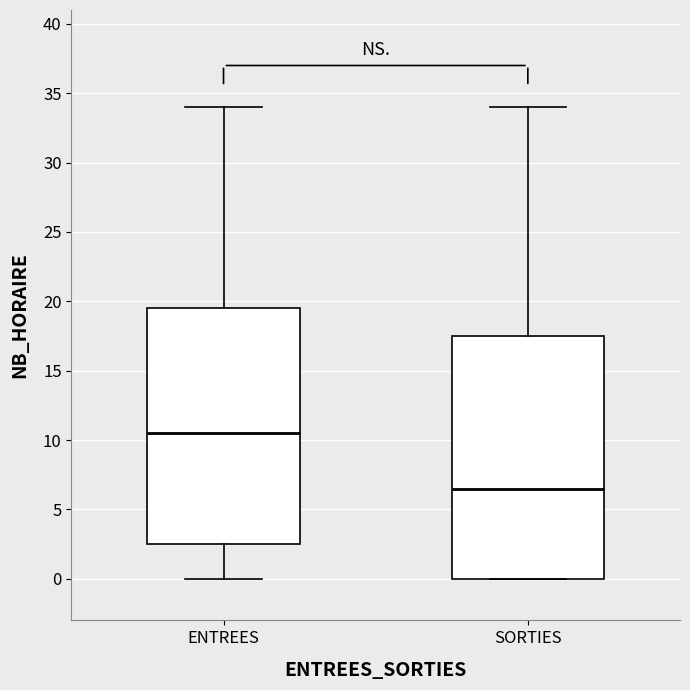

Reading left to right, transcribe this box plot: for each box, give where its median line is, the range the box spans, and where its two whiskers end, as read against the y-axis. The values are not printed on the chart, so give them approximately, as read against the axis.

ENTREES: median 10.5, box 2.5 to 19.5, whiskers 0.0 to 34.0
SORTIES: median 6.5, box 0.0 to 17.5, whiskers 0.0 to 34.0